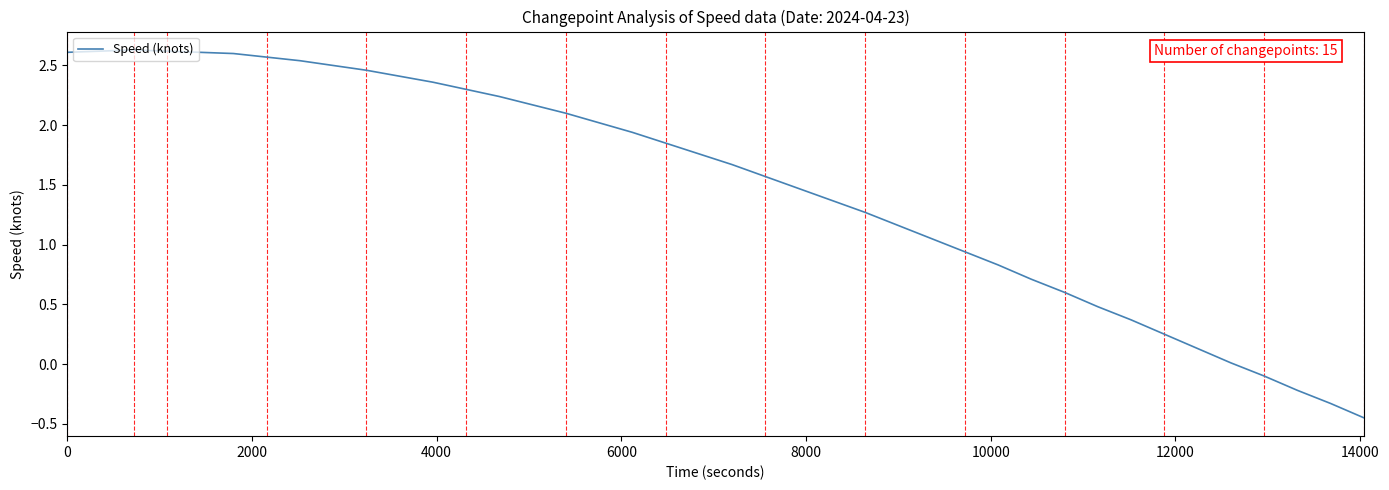

What is the maximum value shown in the chart?

2.6